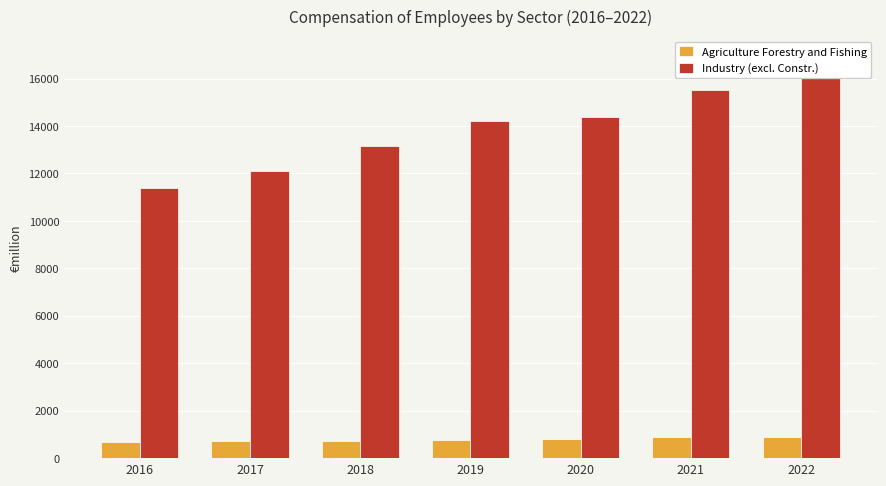

At which category is the sum across all series the highest?

2022